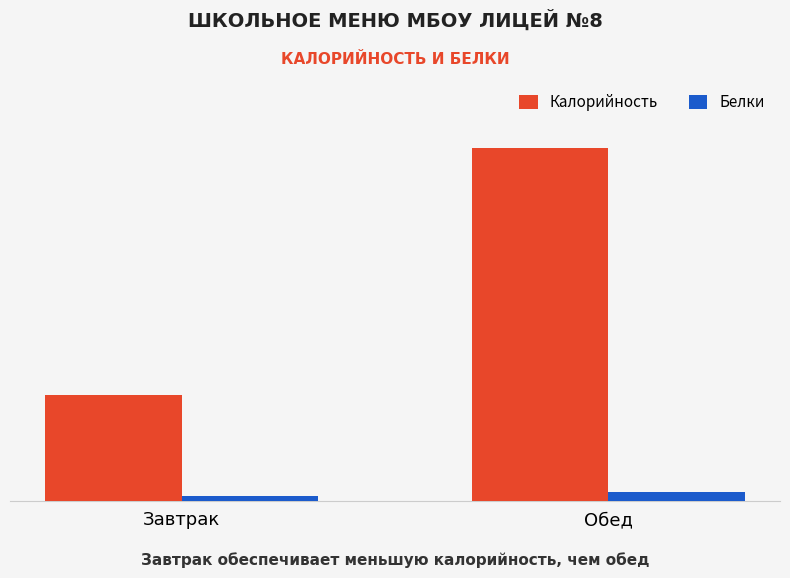

What is the difference between the maximum and minimum values in the Калорийность series?

935.9